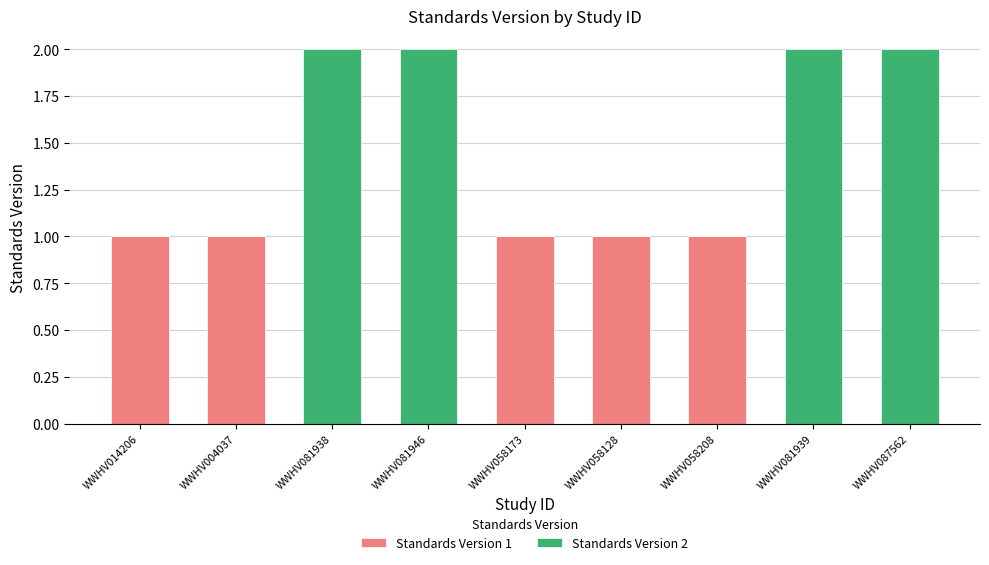

The value of Standards Version 1 at WWHV087562 is 0. True or false?

True